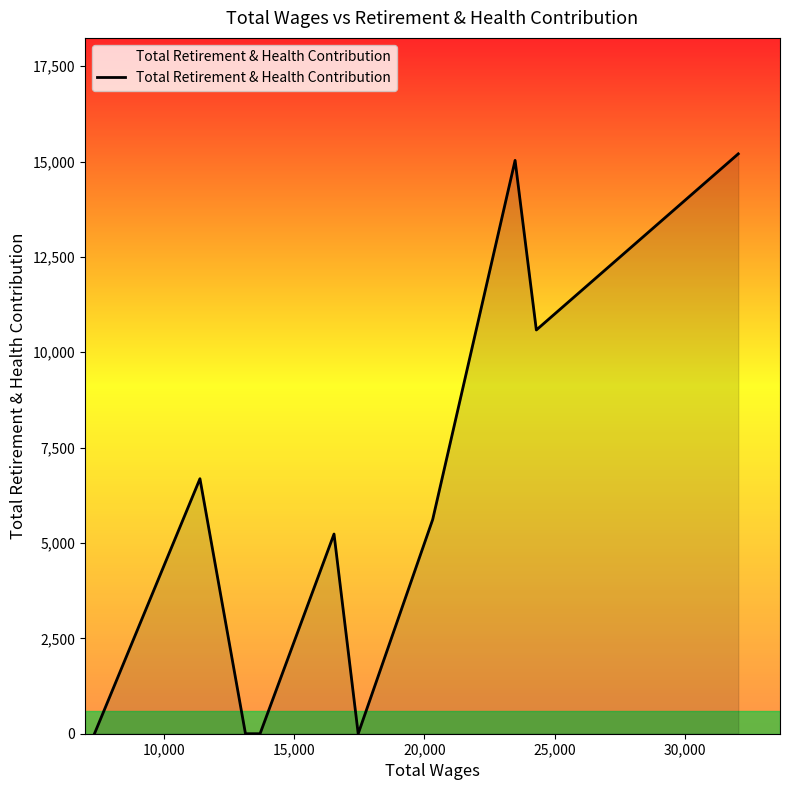

What is the maximum value shown in the chart?

15201